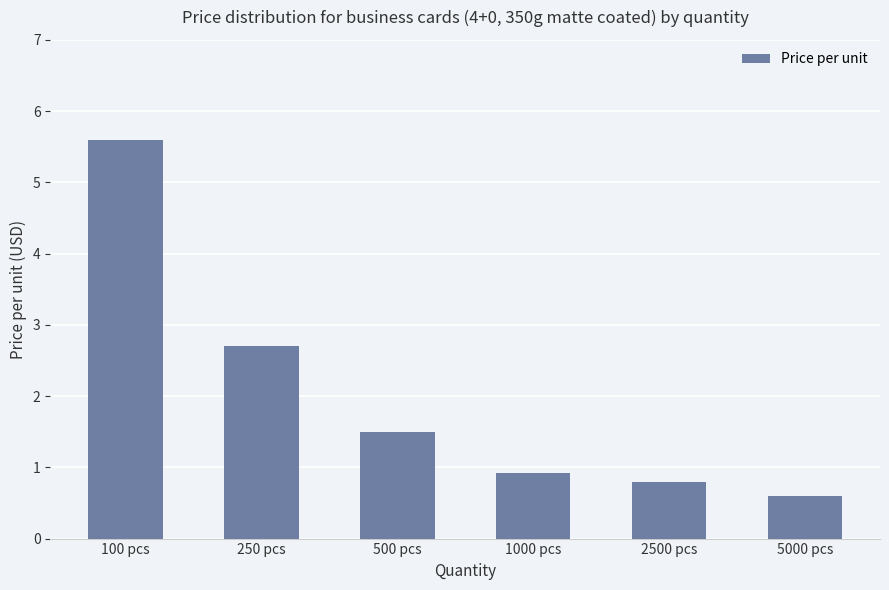

Rank the categories by value from lowest to highest.

5000 pcs, 2500 pcs, 1000 pcs, 500 pcs, 250 pcs, 100 pcs